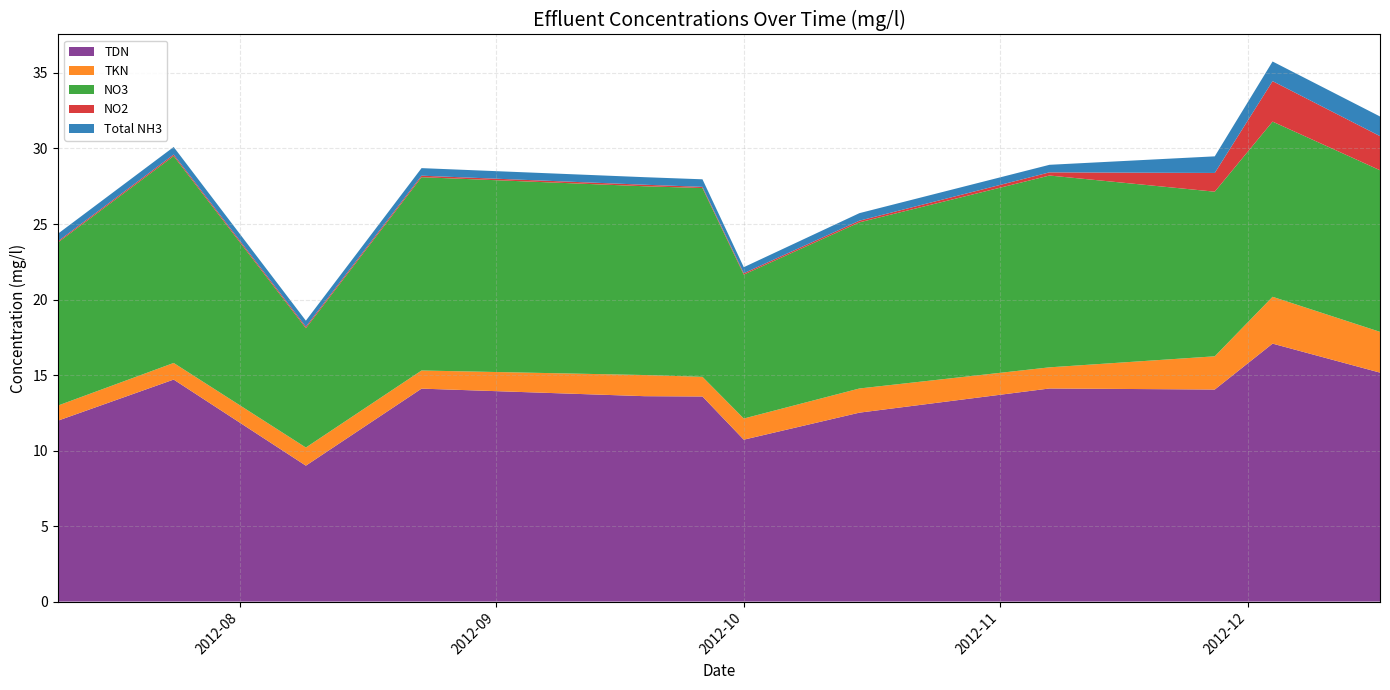

Reading left to right, what are all the values shown in this chart?

TDN: 2012-07-10=12.0	2012-07-24=14.7	2012-08-09=9.0	2012-08-23=14.1	2012-09-19=13.6	2012-09-26=13.6	2012-10-01=10.7	2012-10-15=12.5	2012-11-07=14.1	2012-11-27=14.0	2012-12-04=17.1	2012-12-17=15.2
TKN: 2012-07-10=1.0	2012-07-24=1.1	2012-08-09=1.2	2012-08-23=1.2	2012-09-19=1.4	2012-09-26=1.3	2012-10-01=1.4	2012-10-15=1.6	2012-11-07=1.4	2012-11-27=2.2	2012-12-04=3.1	2012-12-17=2.7
NO3: 2012-07-10=10.8	2012-07-24=13.7	2012-08-09=7.9	2012-08-23=12.8	2012-09-19=12.5	2012-09-26=12.5	2012-10-01=9.5	2012-10-15=11.0	2012-11-07=12.7	2012-11-27=10.9	2012-12-04=11.6	2012-12-17=10.7
NO2: 2012-07-10=0.1	2012-07-24=0.1	2012-08-09=0.1	2012-08-23=0.1	2012-09-19=0.1	2012-09-26=0.1	2012-10-01=0.1	2012-10-15=0.1	2012-11-07=0.2	2012-11-27=1.2	2012-12-04=2.7	2012-12-17=2.3
Total NH3: 2012-07-10=0.5	2012-07-24=0.5	2012-08-09=0.4	2012-08-23=0.5	2012-09-19=0.5	2012-09-26=0.5	2012-10-01=0.4	2012-10-15=0.5	2012-11-07=0.5	2012-11-27=1.1	2012-12-04=1.3	2012-12-17=1.3